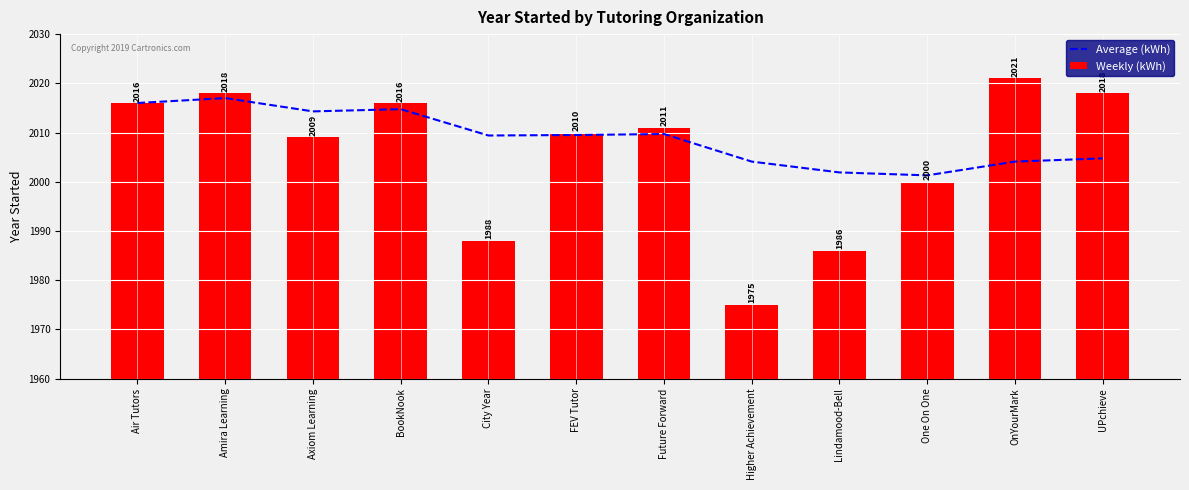

What are all the series names shown in the legend?

Average (kWh), Weekly (kWh)